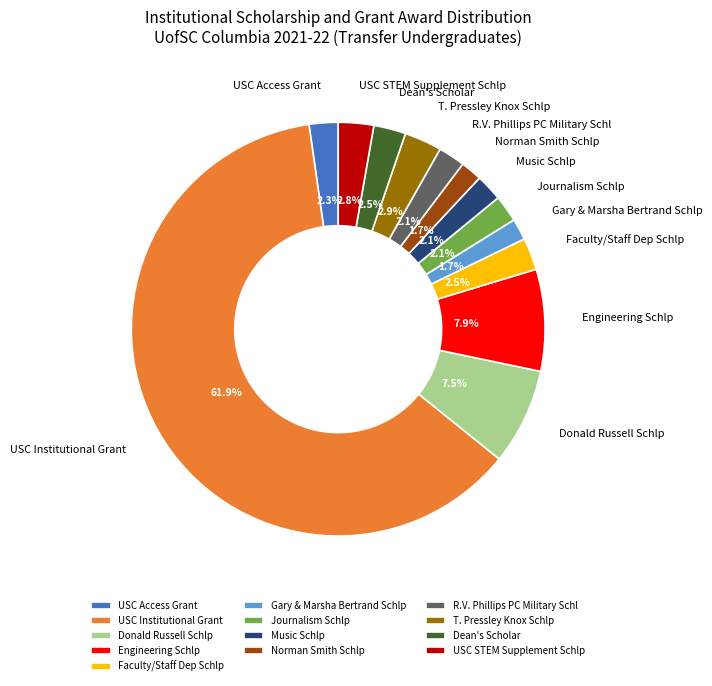

Is there any slice that represents more than half of the pie?

Yes